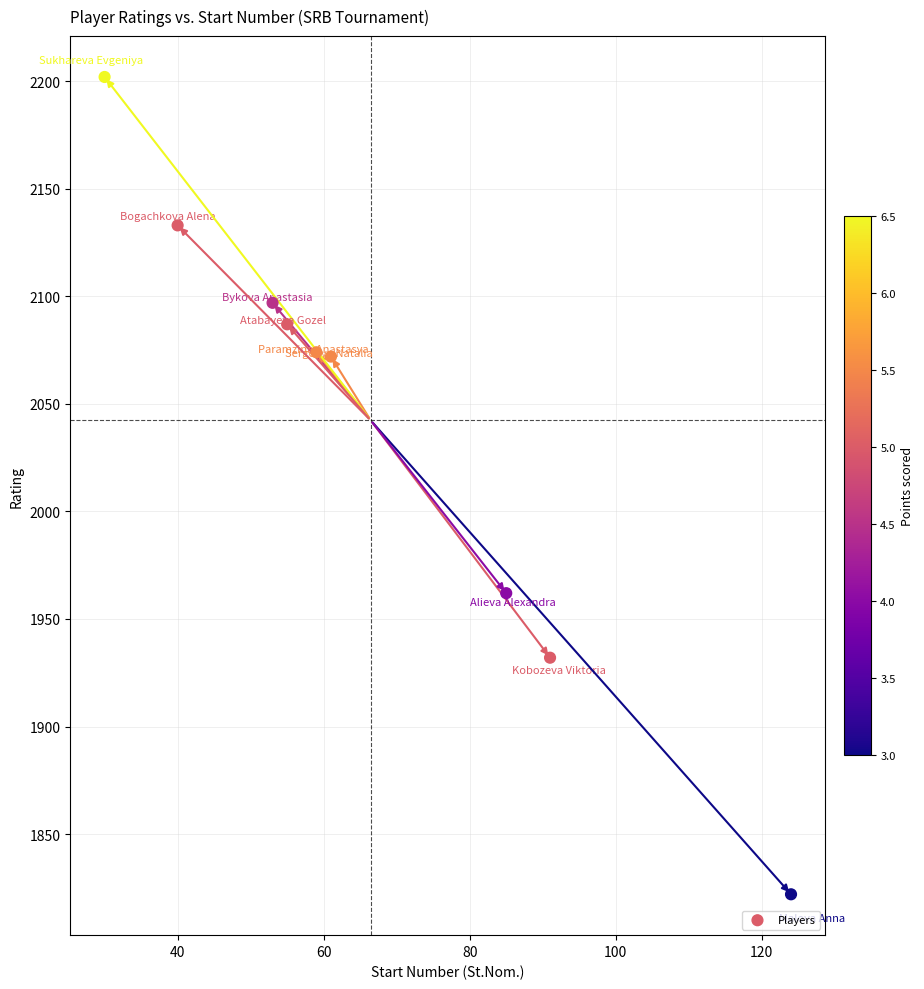

What is the average X value?

66